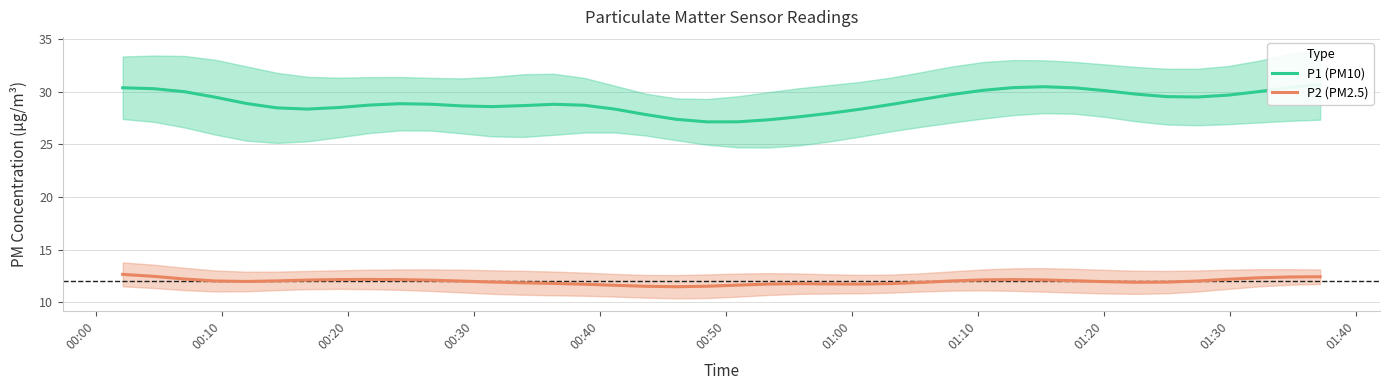

True or false: P1 (PM10) has more than 0 points higher than both neighbors.

True